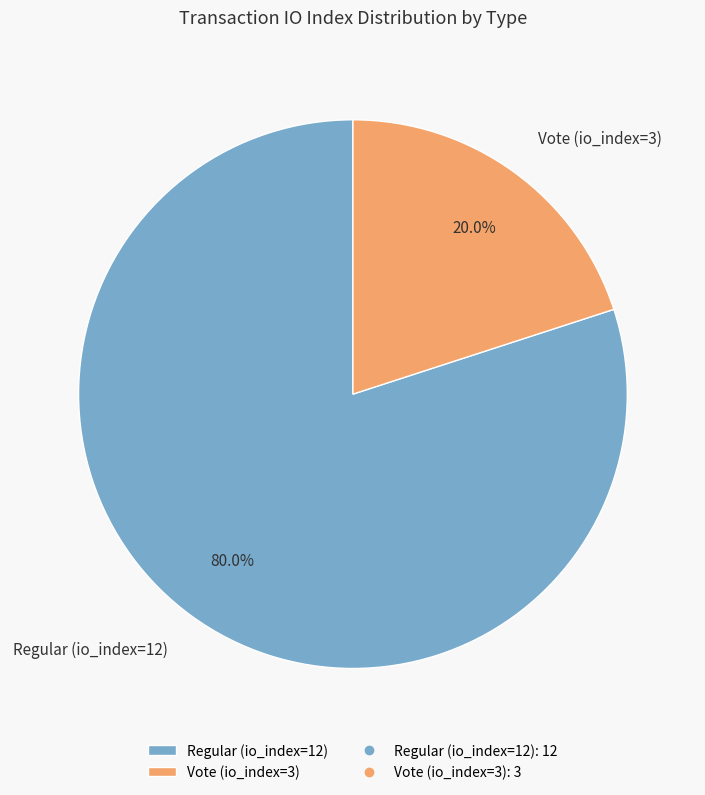

What percentage is NOT represented by Regular (io_index=12)?

20.0%